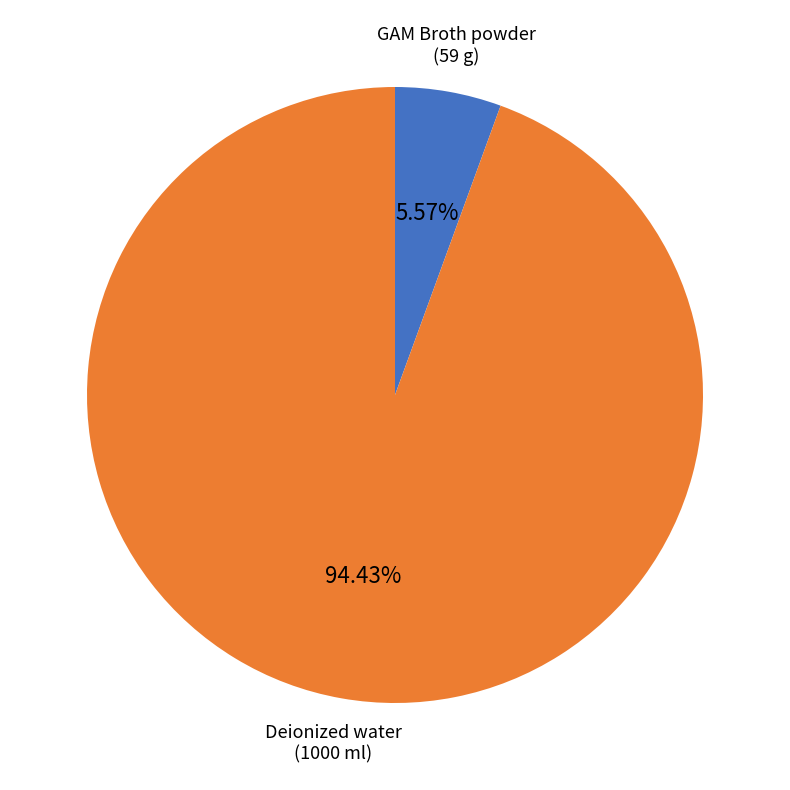

To the nearest percent, what is the difference between the GAM Broth powder and Deionized water slice percentages?

89%